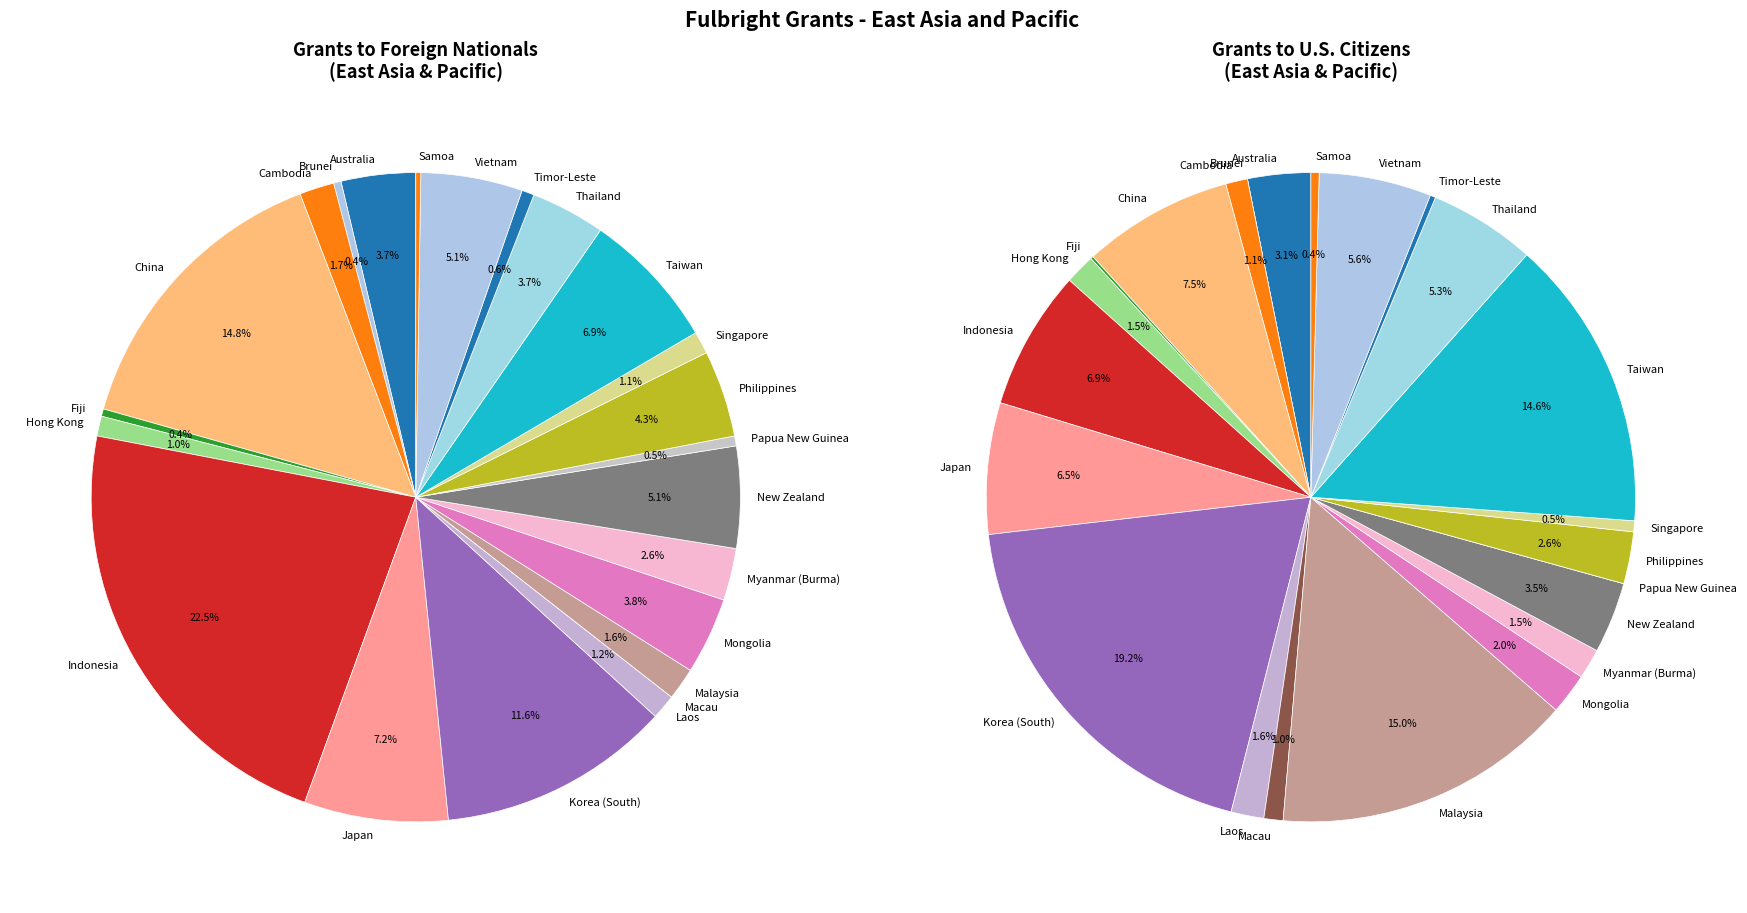

Which has a higher value, Timor-Leste or Cambodia?

Cambodia